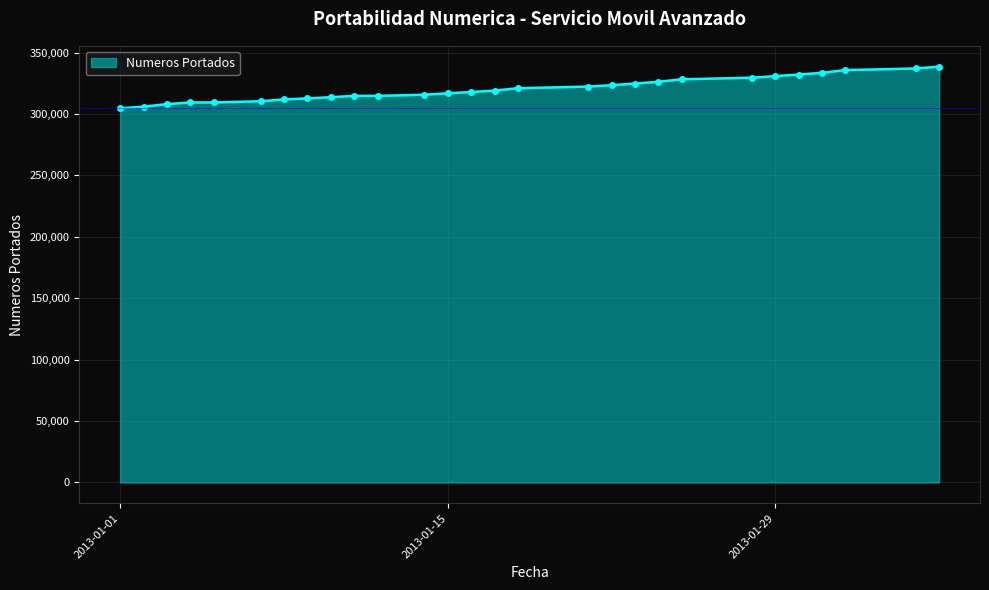

What is the greatest value displayed?

338540